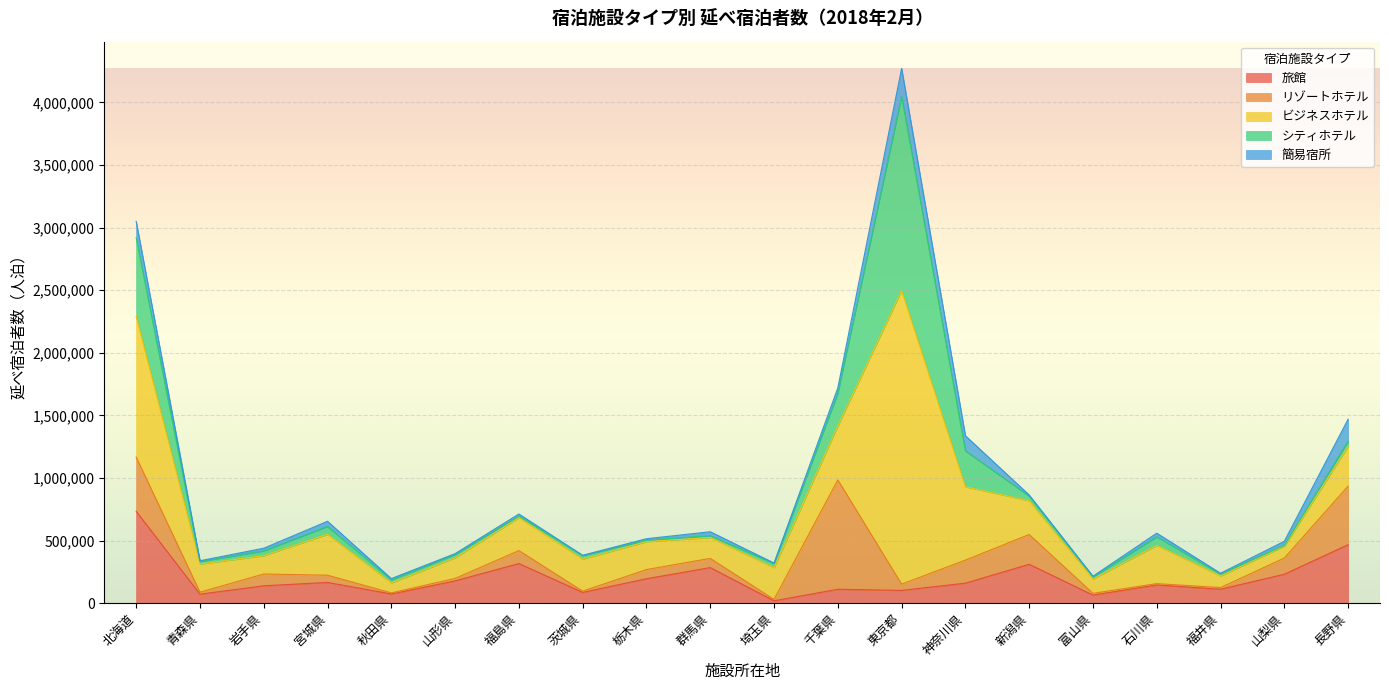

At which category is the sum across all series the highest?

東京都